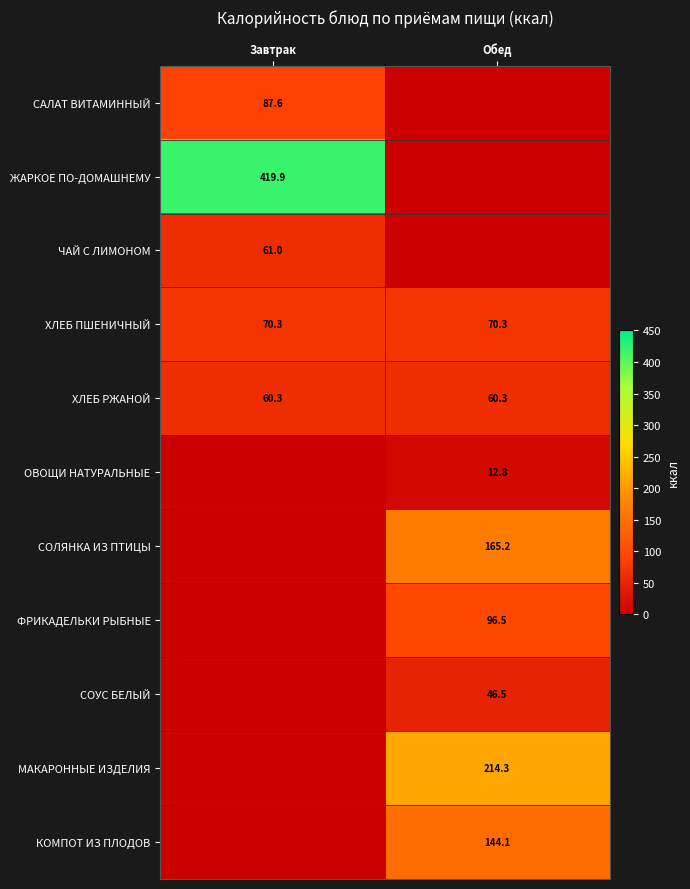

Is it true that СОЛЯНКА ИЗ ПТИЦЫ equals 165.2 at Обед?

True